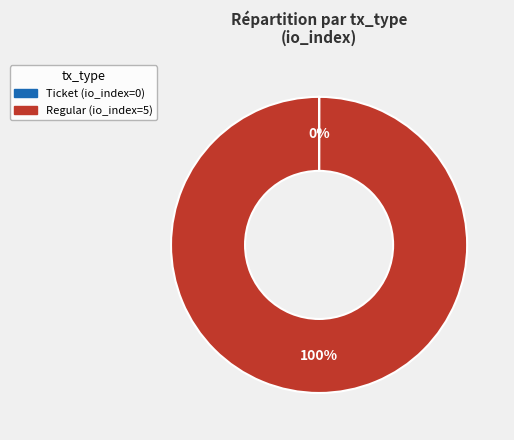

To the nearest percent, what portion does Regular represent?

100%